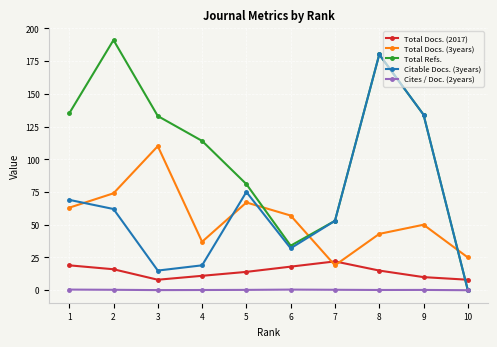

True or false: Cites / Doc. (2years) and Total Docs. (2017) intersect in this chart.

False